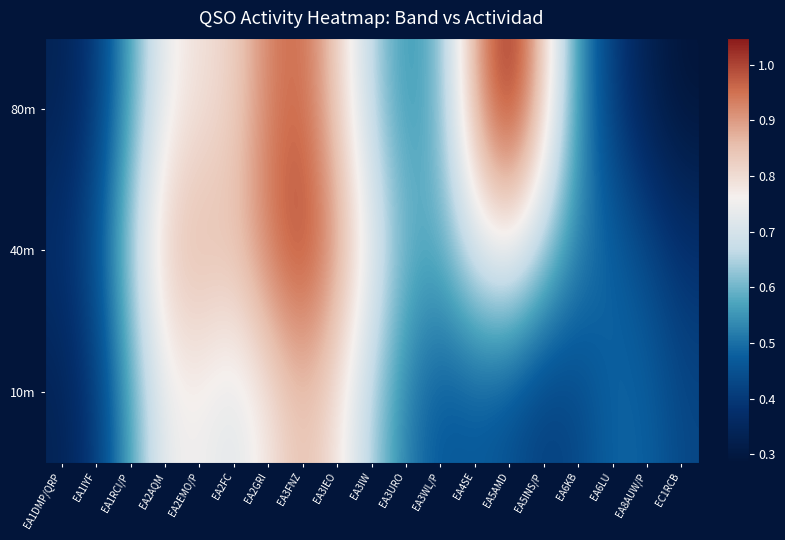

At how many categories does at least one series exceed 0?

19